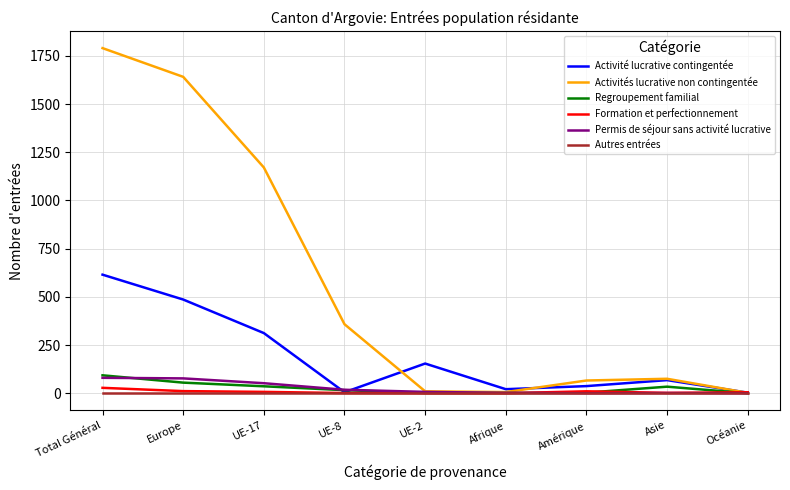

Is the value of Activités lucrative non contingentée at Amérique greater than the value of Permis de séjour sans activité lucrative at Amérique?

Yes